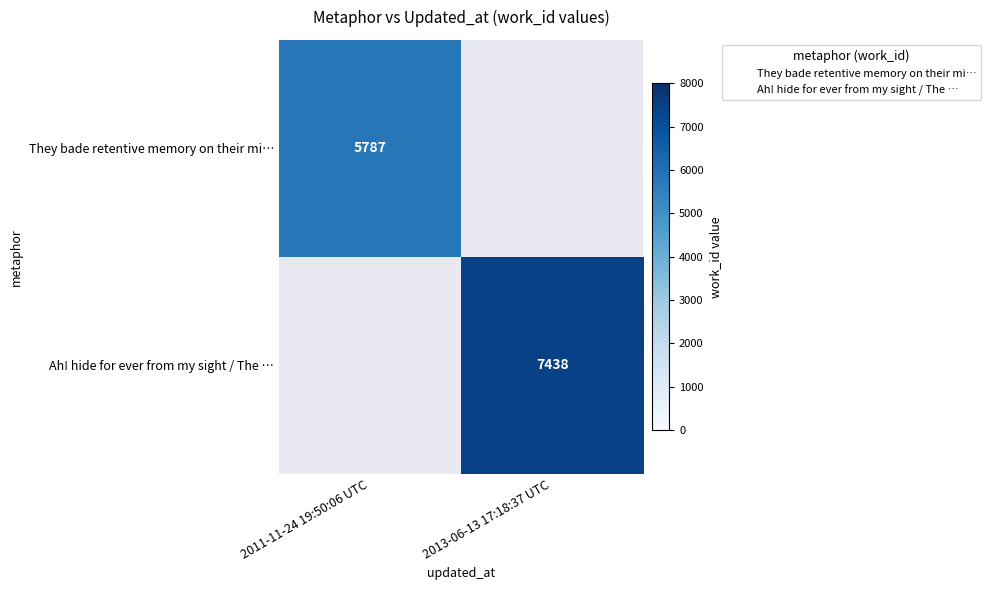

The They bade retentive memory on their mi… series shows 10387 at 2011-11-24 19:50:06 UTC. True or false?

False